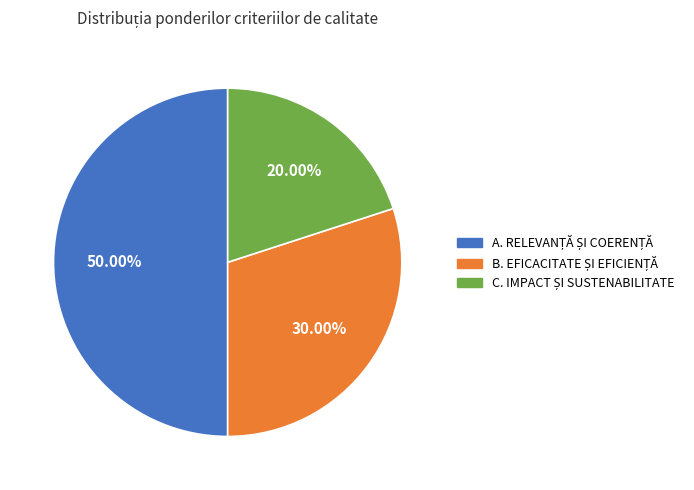

How many segments does this pie chart have?

3